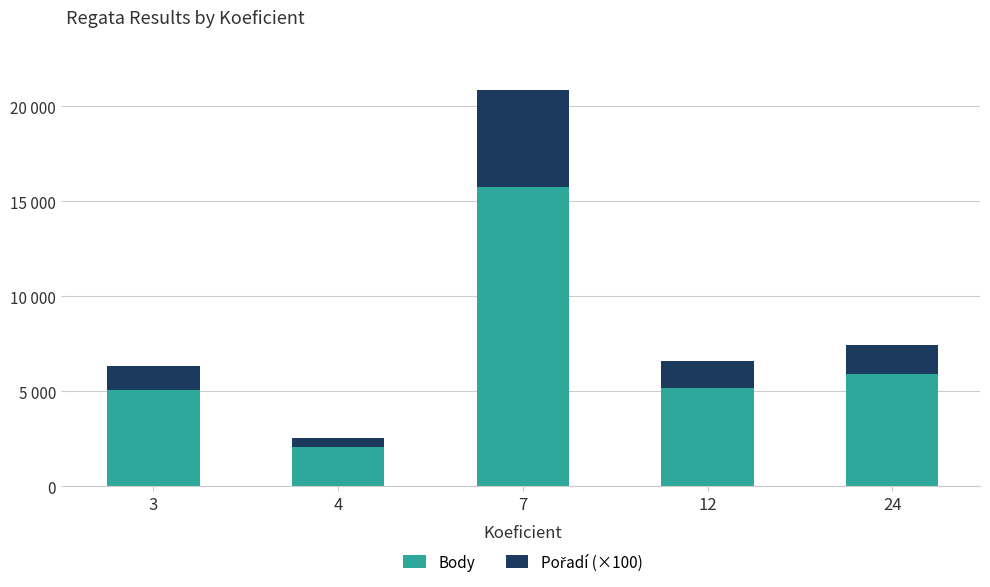

Is it true that Body equals 5063 at 3?

True